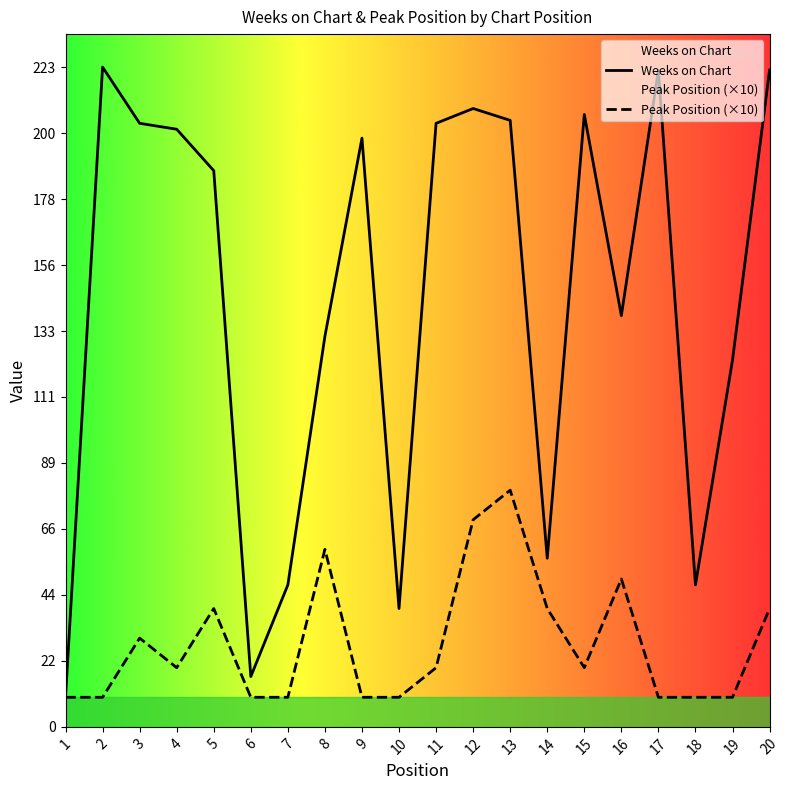

Reading left to right, transcribe all the data shown in this chart.

Weeks on Chart: 1=10	2=223	3=204	4=202	5=188	6=17	7=48	8=132	9=199	10=40	11=204	12=209	13=205	14=57	15=207	16=139	17=222	18=48	19=124	20=222
Peak Position: 1=10	2=10	3=30	4=20	5=40	6=10	7=10	8=60	9=10	10=10	11=20	12=70	13=80	14=40	15=20	16=50	17=10	18=10	19=10	20=40